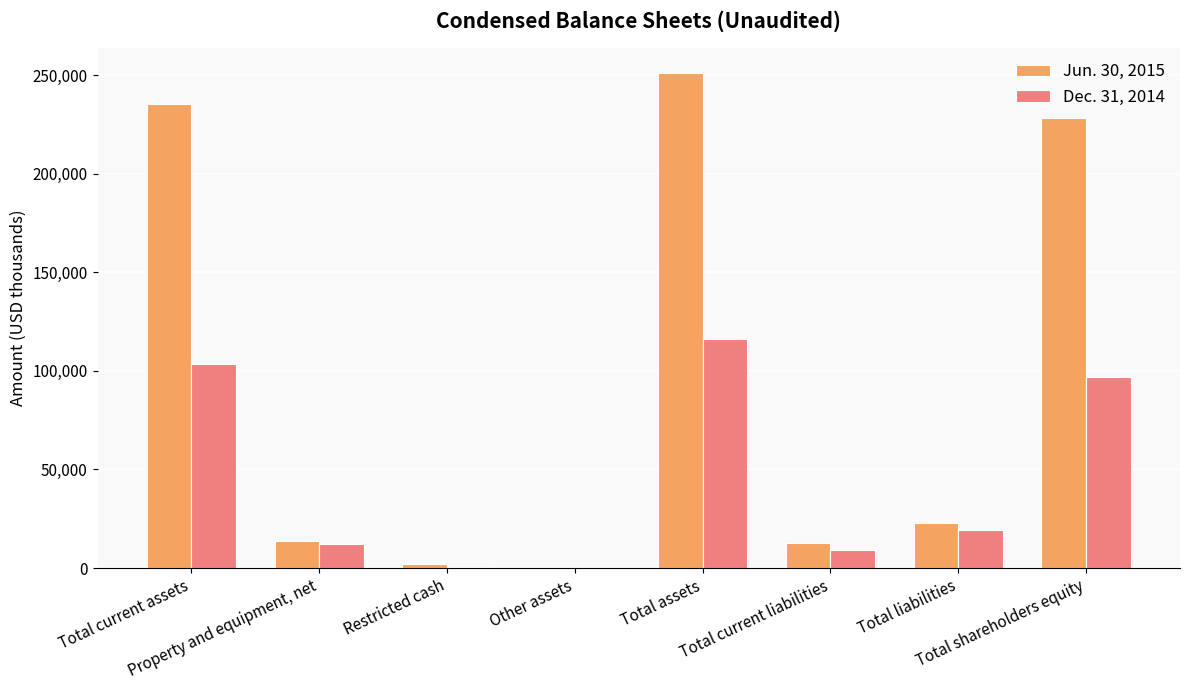

What are all the series names shown in the legend?

Jun. 30, 2015, Dec. 31, 2014